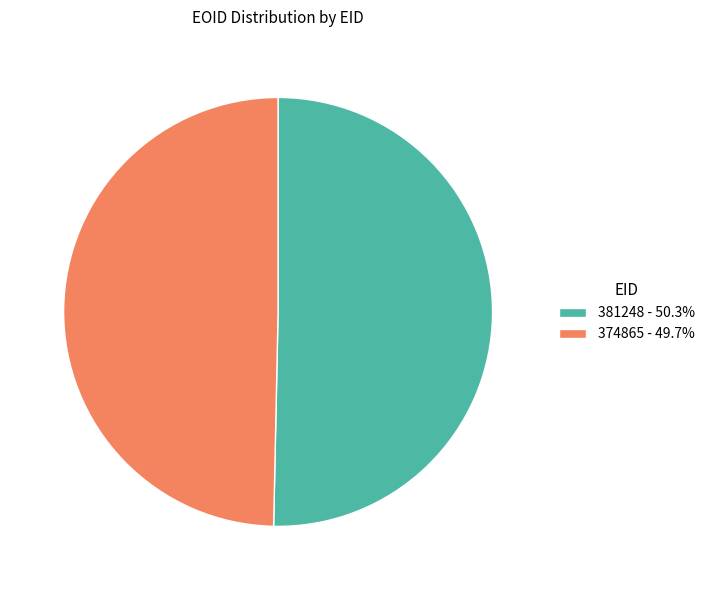

Rank the categories by value from lowest to highest.

374865, 381248